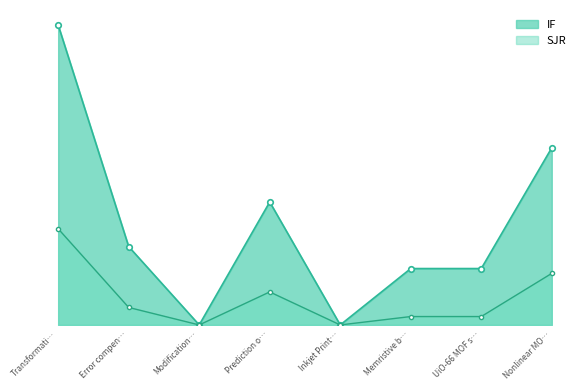

How many positive values does the SJR series have?

6